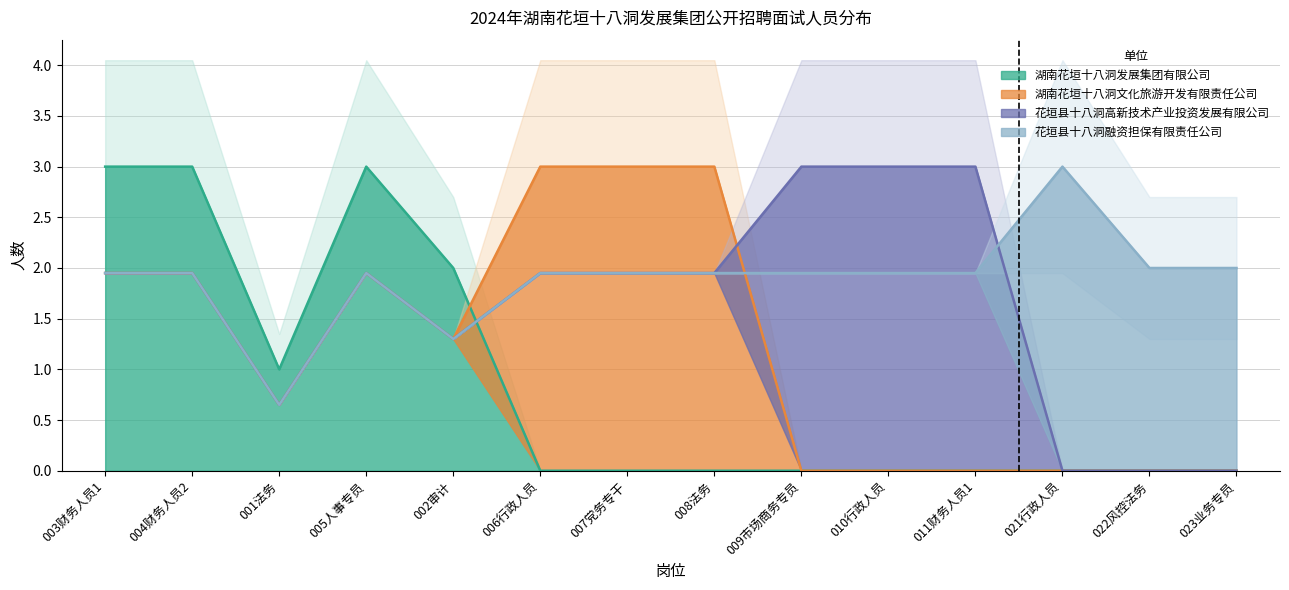

Which category has the highest value across all series?

003财务人员1